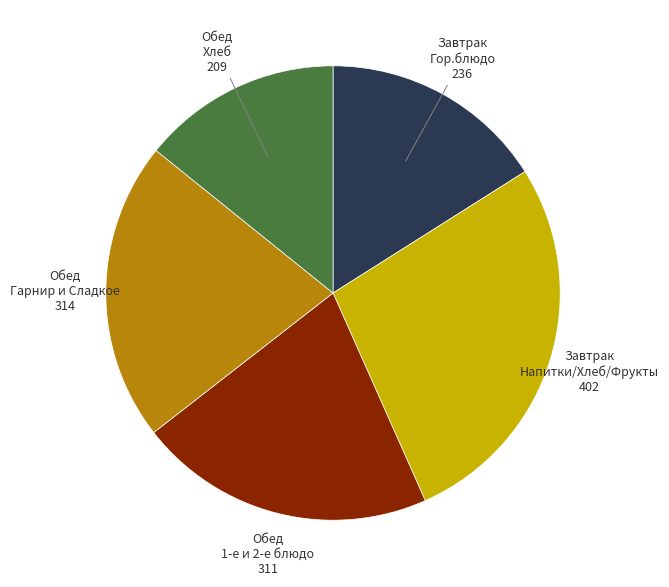

Is there any slice that represents more than half of the pie?

No